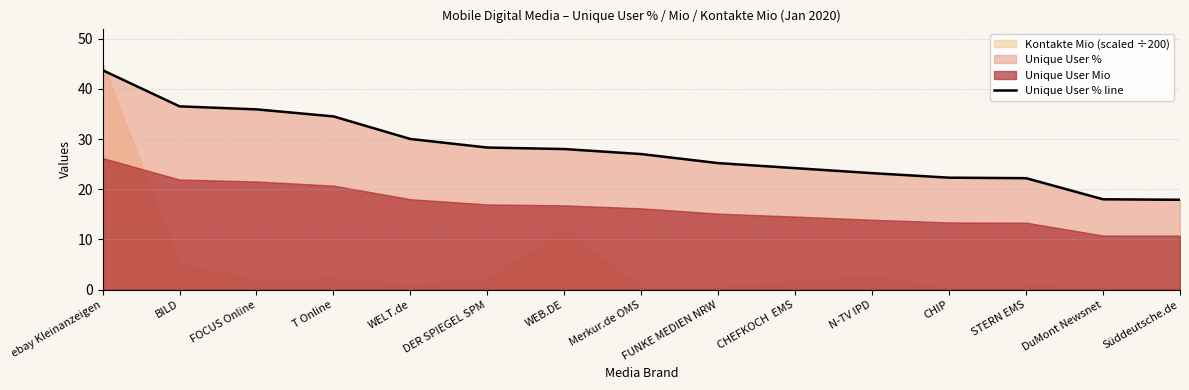

List the labels in order of value, smallest first.

Süddeutsche.de, DuMont Newsnet, STERN EMS, CHIP, N-TV IPD, CHEFKOCH  EMS, FUNKE MEDIEN NRW, Merkur.de OMS, WEB.DE, DER SPIEGEL SPM, WELT.de, T Online, FOCUS Online, BILD, ebay Kleinanzeigen